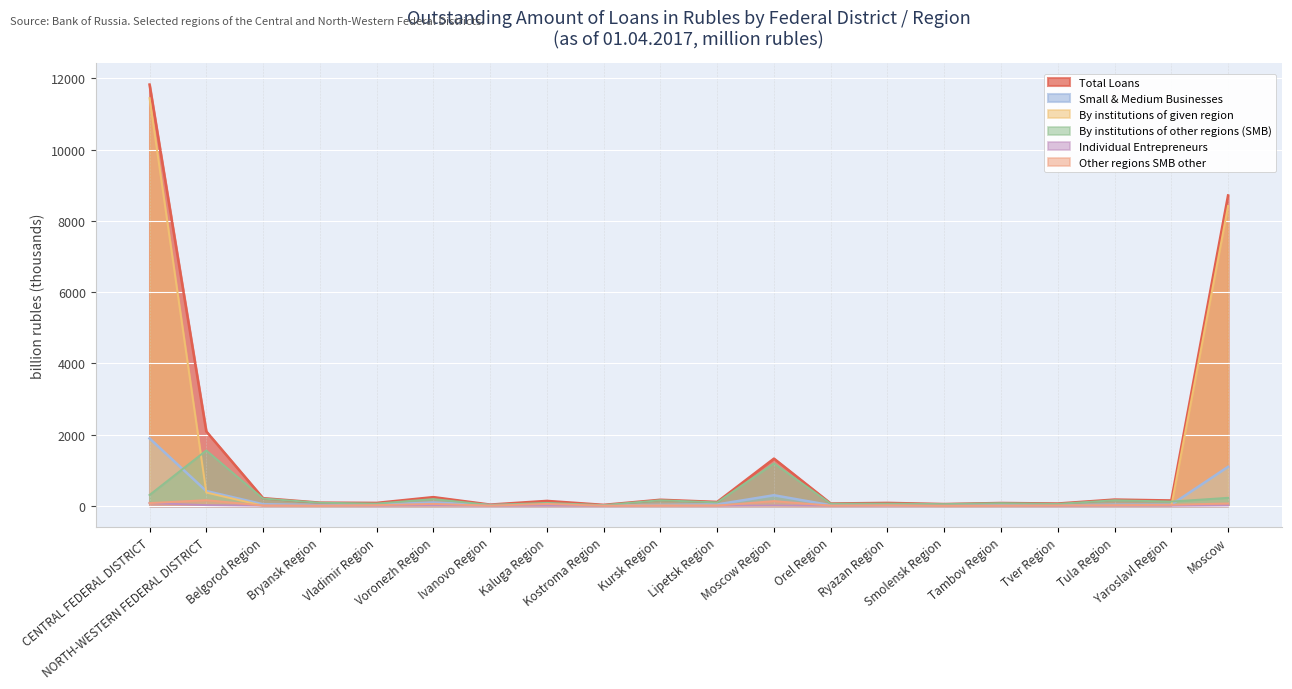

How many data points in Small & Medium Businesses are less than 32?

10